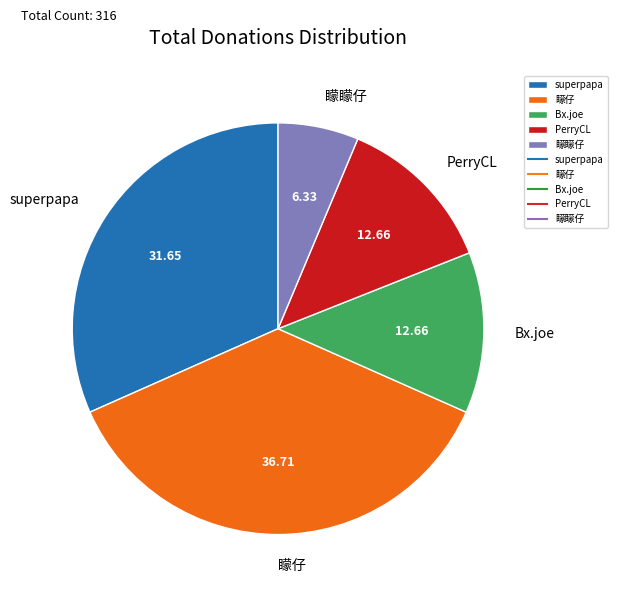

What is the smallest slice in the pie chart?

矇矇仔